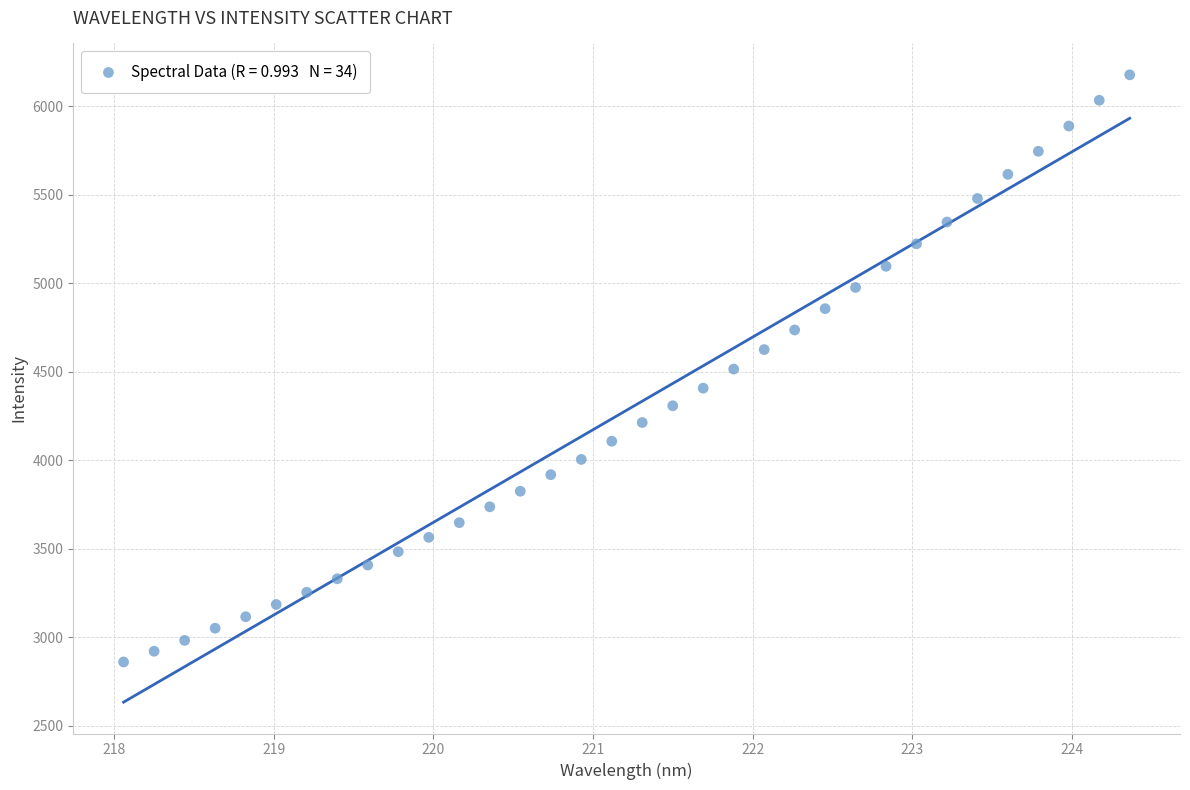

What is the range of Y values (max minus min)?

3316.8